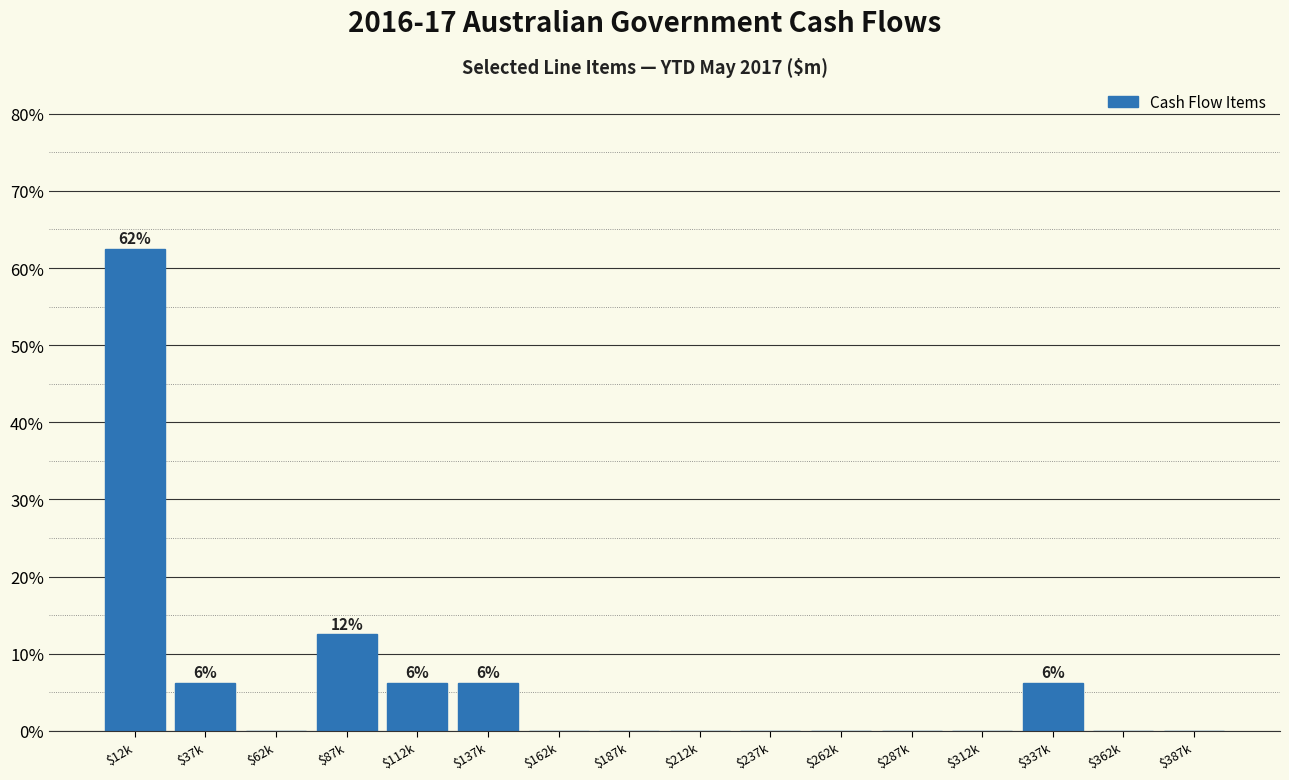

Where is the data nearest to the value 31?

$87k